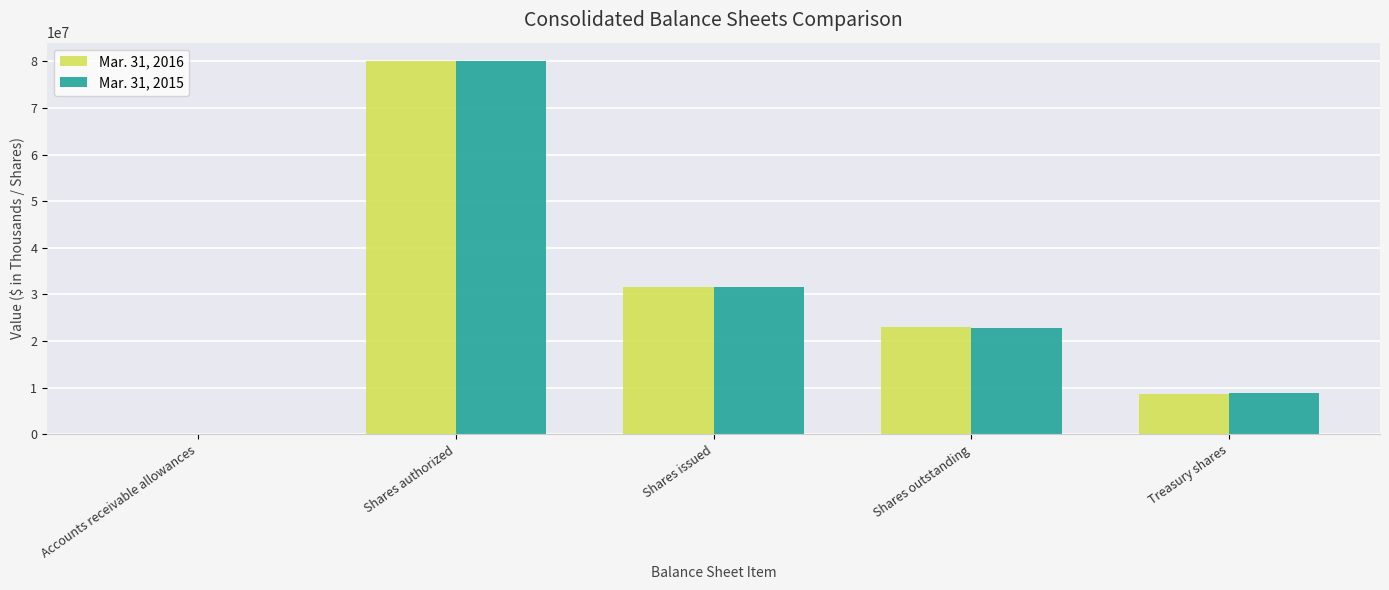

At which label is Mar. 31, 2016 closest to 40000308?

Shares issued